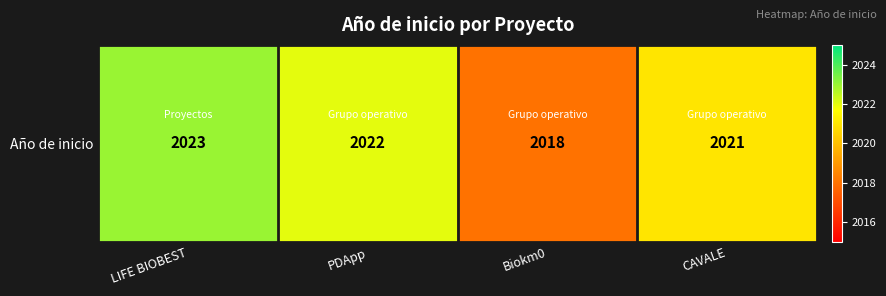

List the labels in order of value, largest first.

LIFE BIOBEST, PDApp, CAVALE, Biokm0